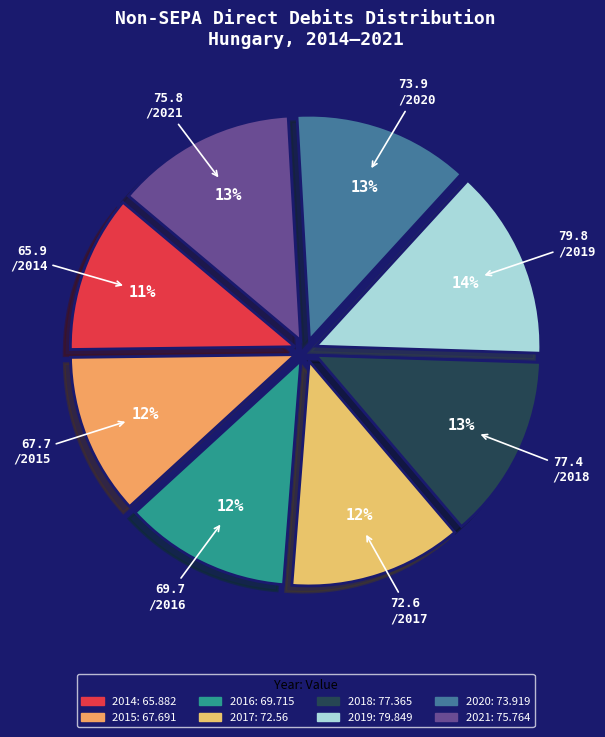

To the nearest percent, what percentage of the pie is 2019?

14%